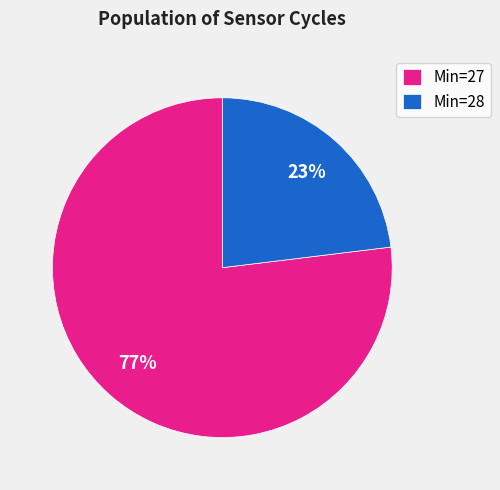

Rank the categories by value from lowest to highest.

Min=28, Min=27